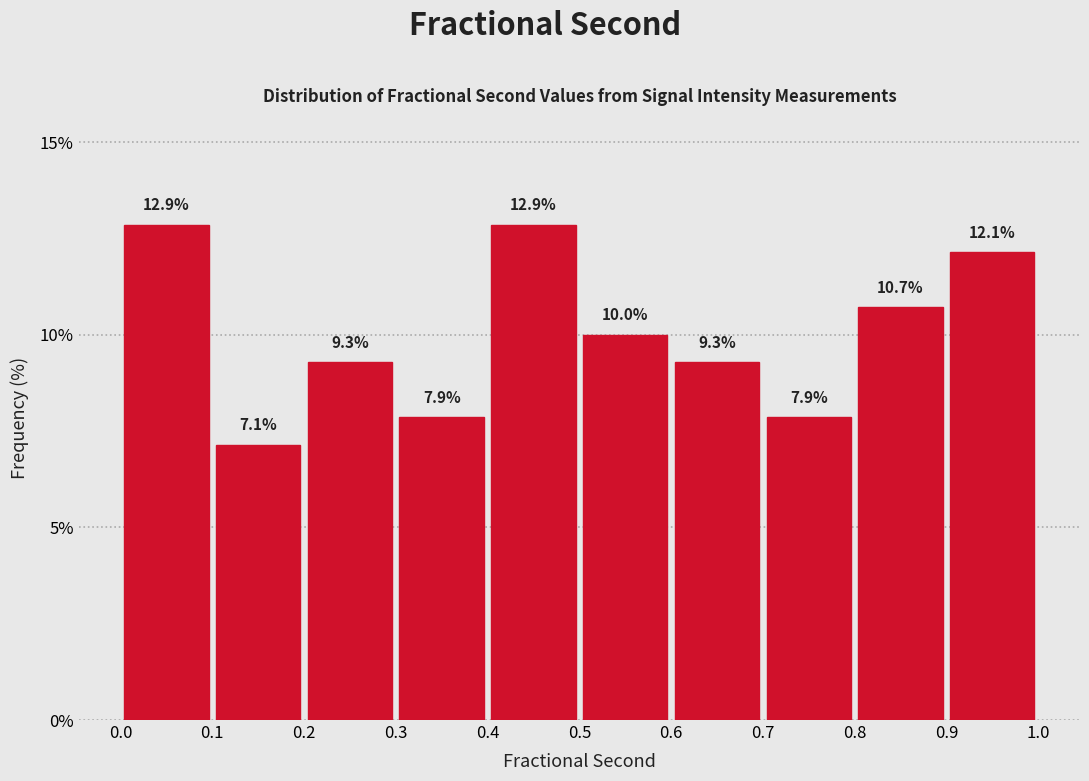

How tall is the bar that spans 0.3 to 0.4 on the x-axis?

7.9